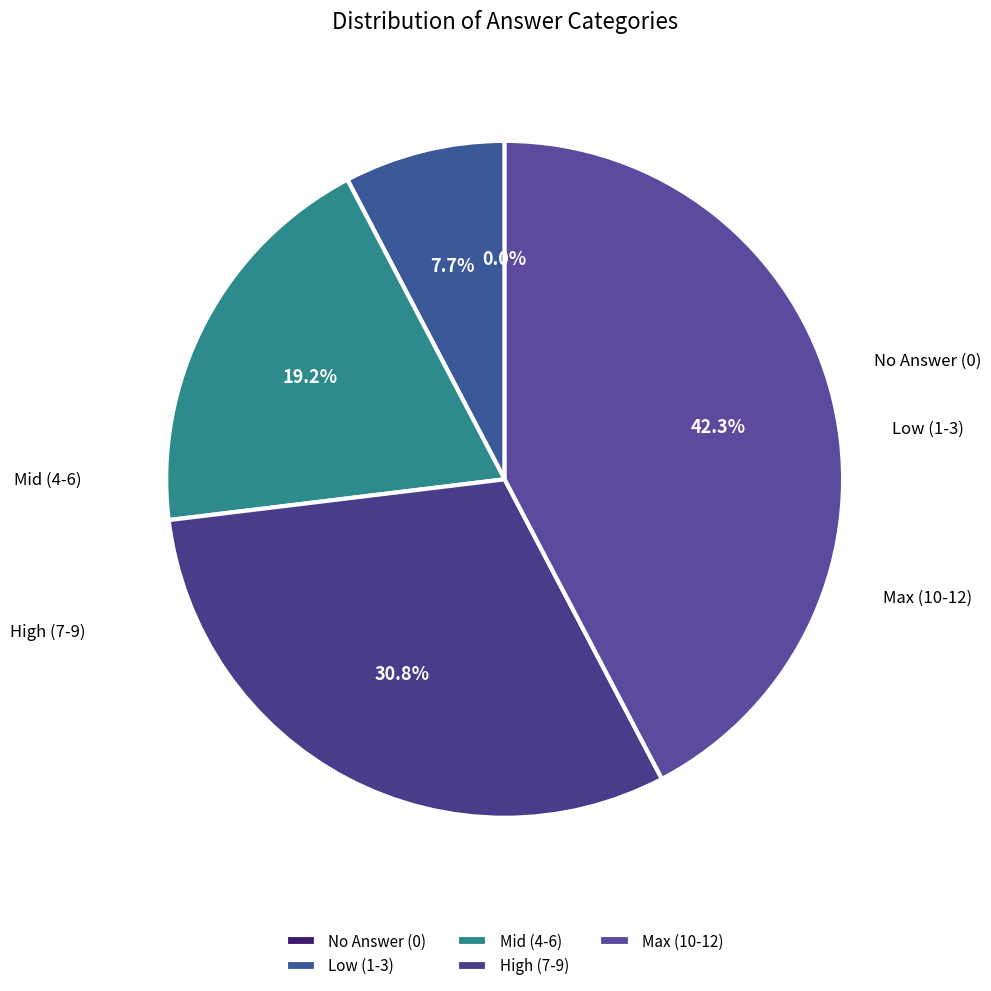

Which has a higher value, 11 or 7?

11